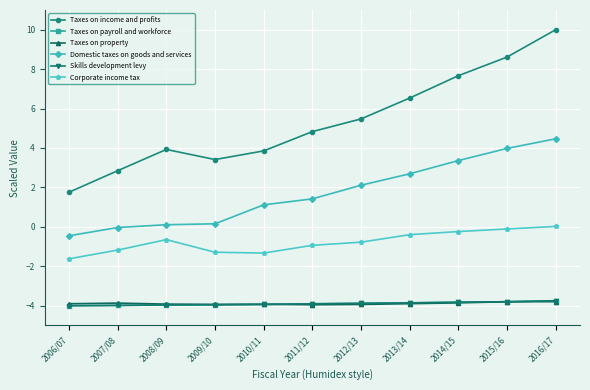

Between 2013/14 and 2006/07, which is larger?

2013/14